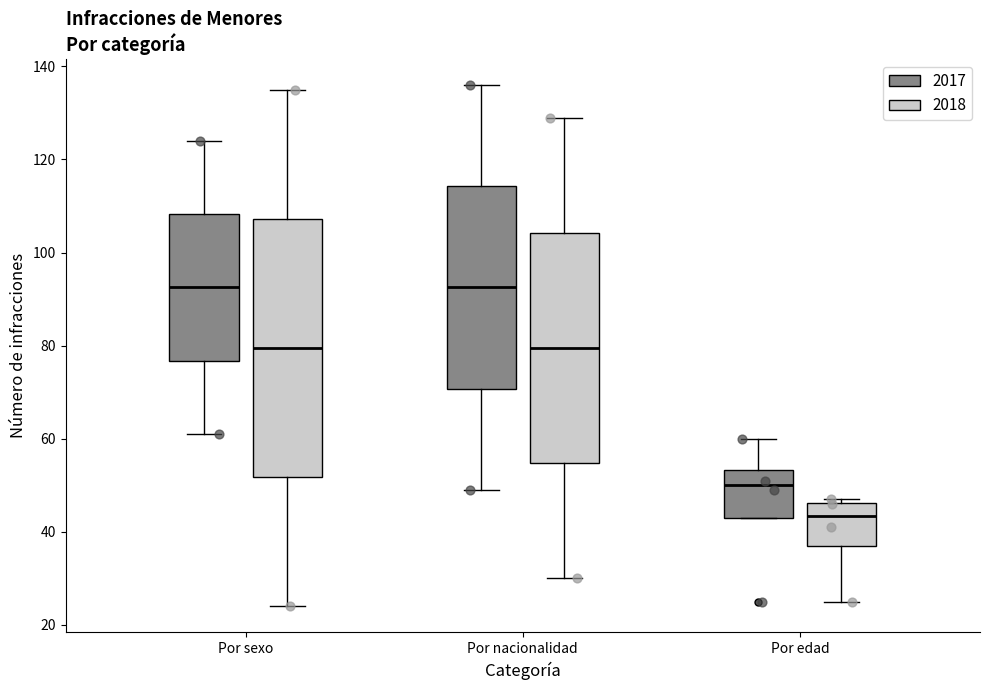

Reading left to right, transcribe this box plot: for each box, give where its median line is, the range the box spans, and where its two whiskers end, as read against the y-axis. The values are not printed on the chart, so give them approximately, as read against the axis.

Por sexo (2017): median 92, box 76 to 108, whiskers 62 to 124
Por sexo (2018): median 80, box 52 to 108, whiskers 24 to 136
Por nacionalidad (2017): median 92, box 70 to 114, whiskers 50 to 136
Por nacionalidad (2018): median 80, box 54 to 104, whiskers 30 to 130
Por edad (2017): median 50, box 44 to 54, whiskers 44 to 60
Por edad (2018): median 44, box 38 to 46, whiskers 26 to 48